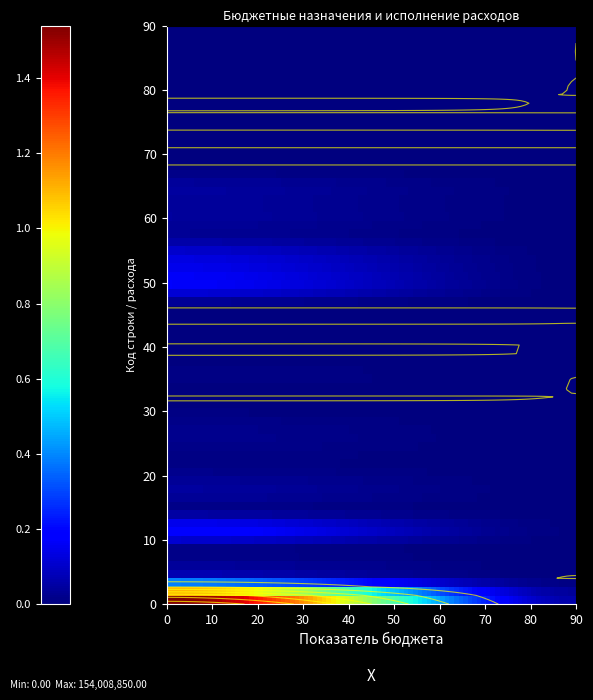

How many categories are shown in the chart?

2